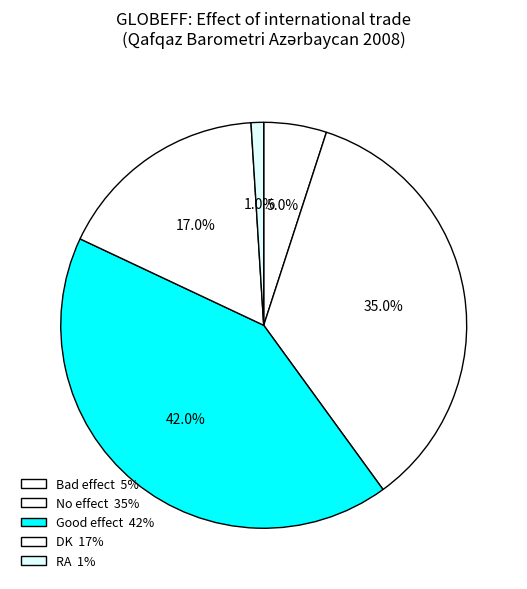

Rank the categories by value from lowest to highest.

RA, Bad effect, DK, No effect, Good effect